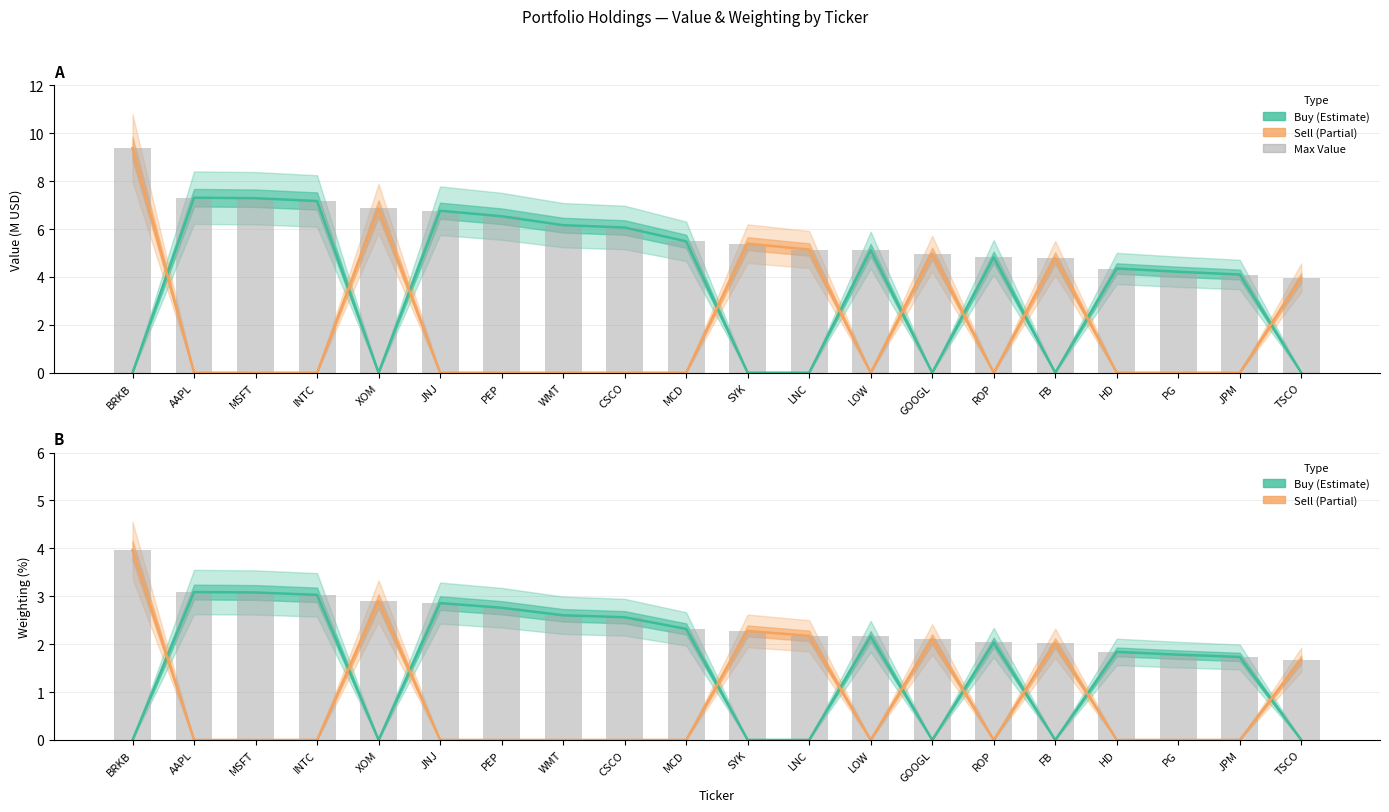

What is the difference between the highest and lowest values at MCD?

3.2